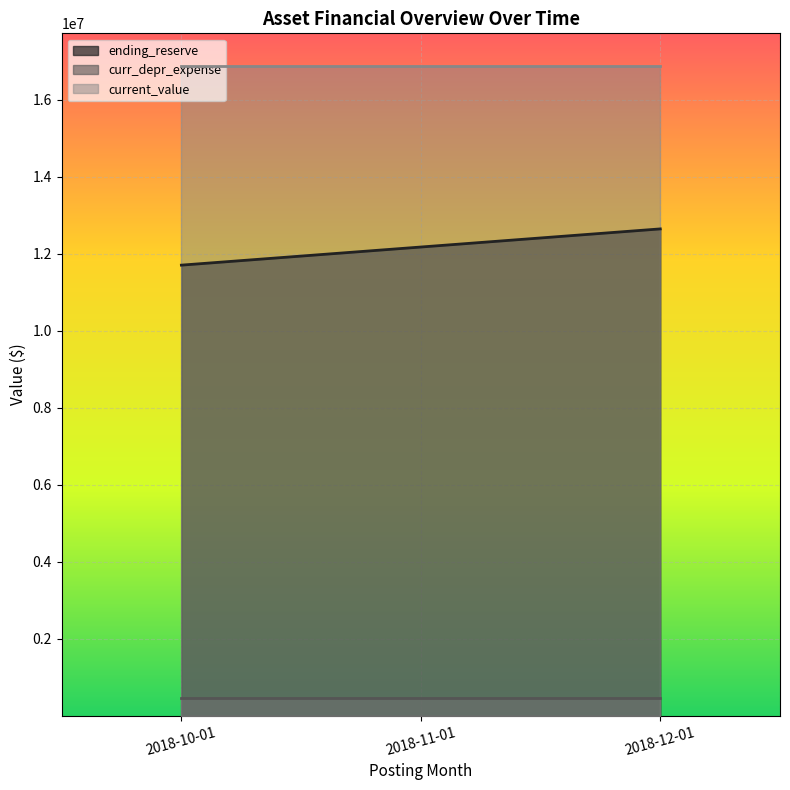

What is the sum of all curr_depr_expense values?

1411637.5